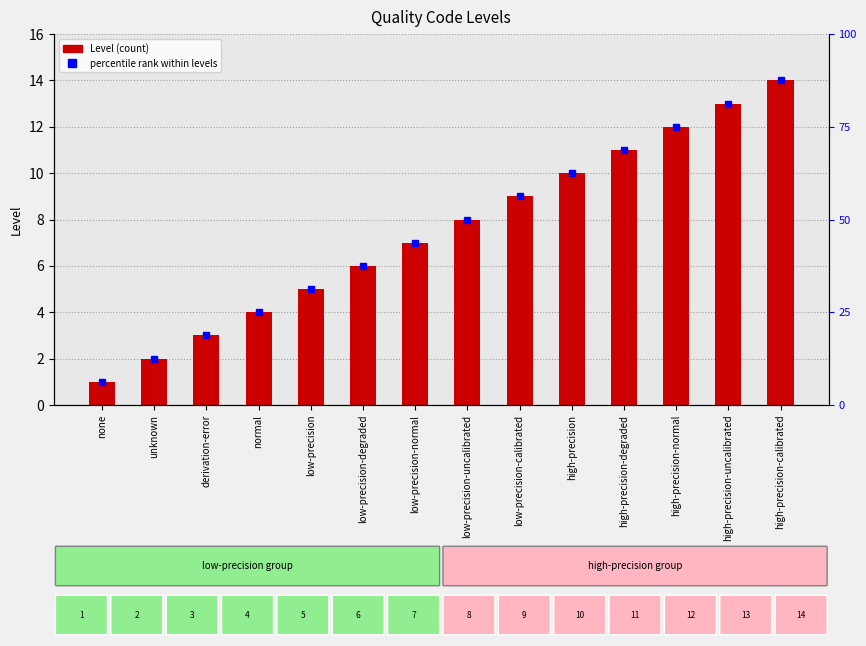

True or false: the data shows 1 at derivation-error.

False